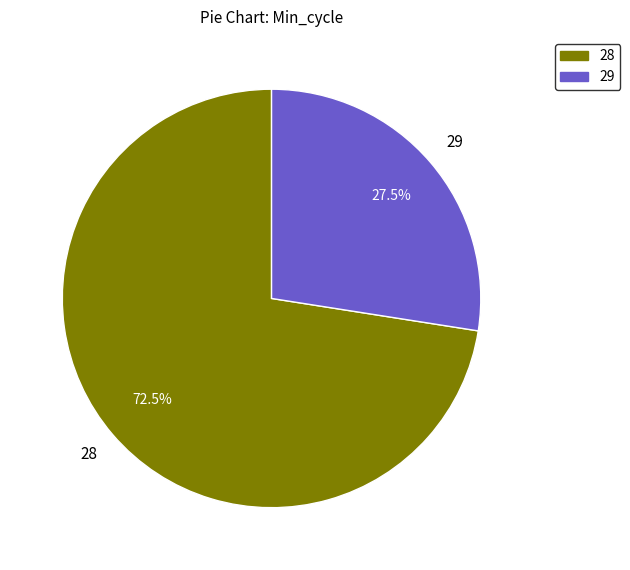

Does any single category account for the majority?

Yes